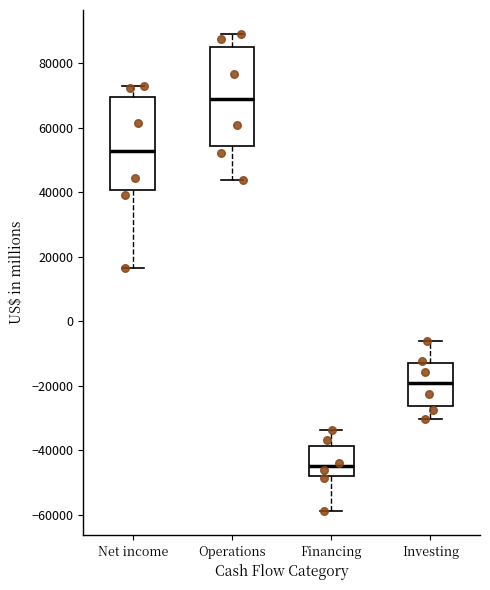

Reading left to right, read every box against the y-axis: the position of its median line, the range the box covers, and the ends of its whiskers. The values are not printed on the chart, so give them approximately, as read against the axis.

Net income: median 52000, box 40000 to 70000, whiskers 16000 to 72000
Operations: median 68000, box 54000 to 84000, whiskers 44000 to 90000
Financing: median -44000, box -48000 to -38000, whiskers -58000 to -34000
Investing: median -20000, box -26000 to -14000, whiskers -30000 to -6000